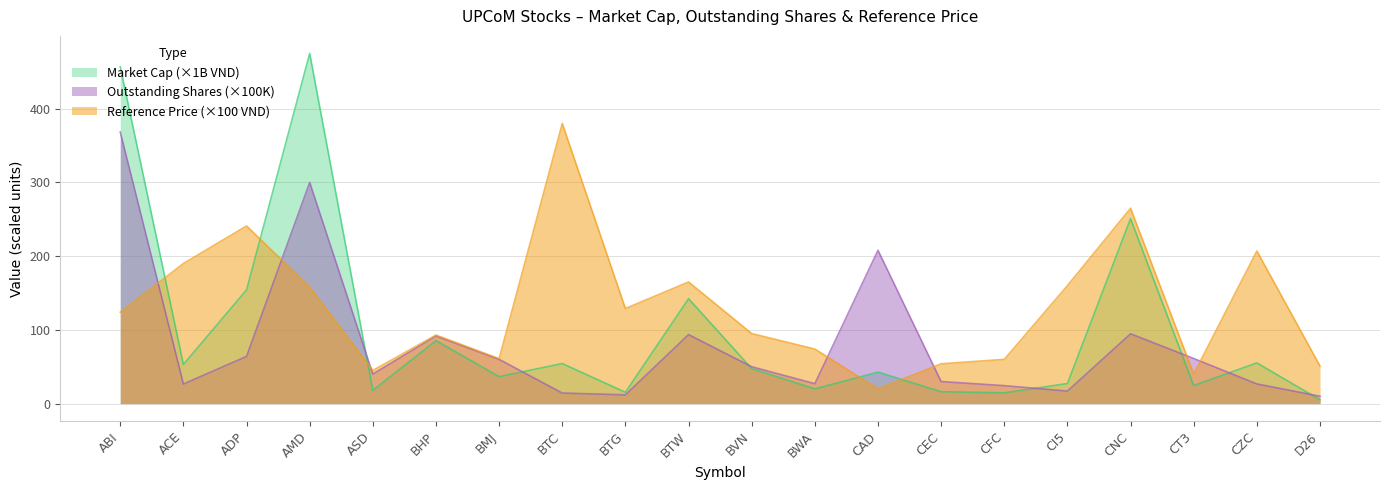

What position from the left is ASD?

5